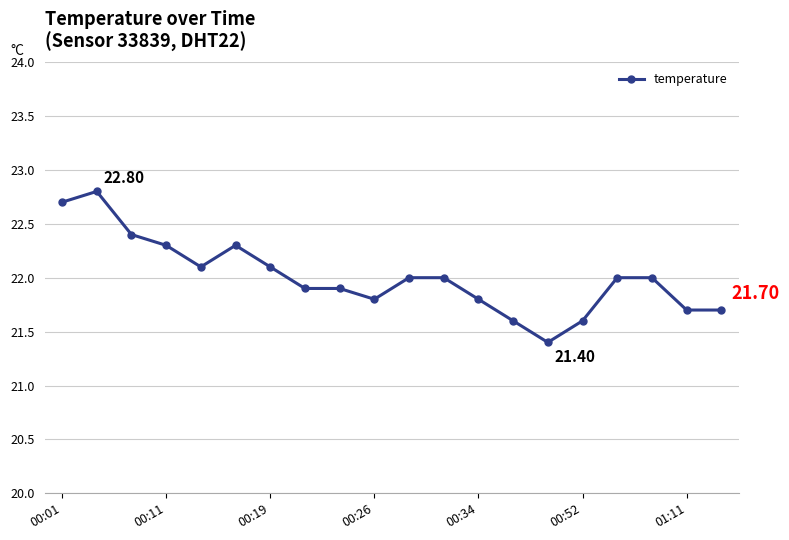

What is the average value?

22.0